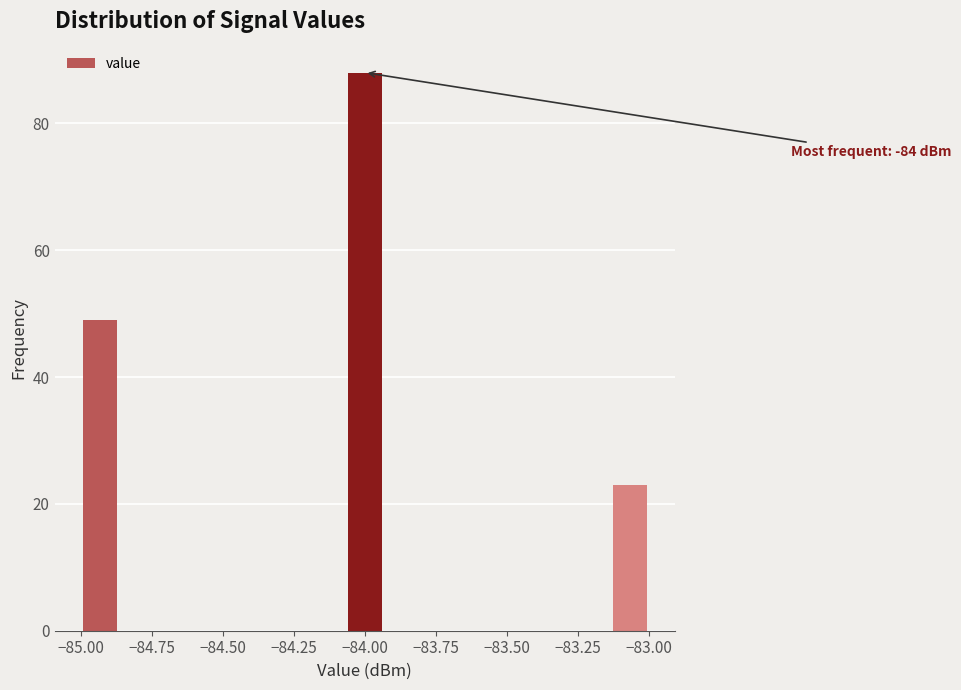

Read against the x-axis, roughly where is the centre of the tallest bar?

-84.00